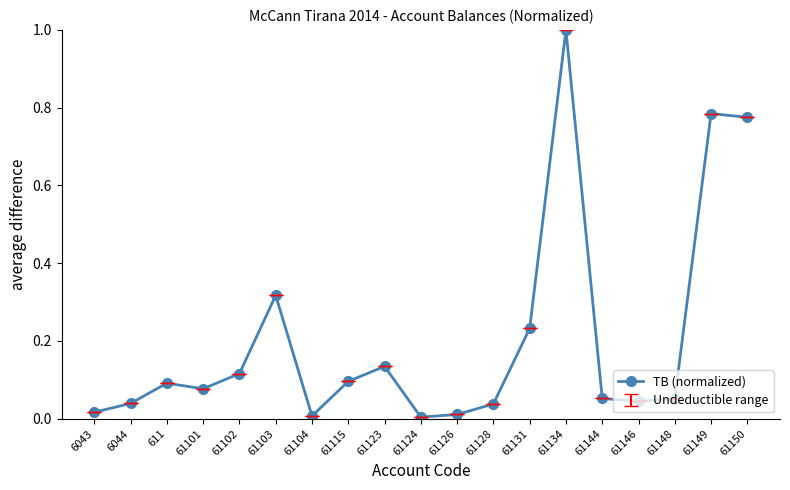

What is the label of the 6th point from the left?

61103